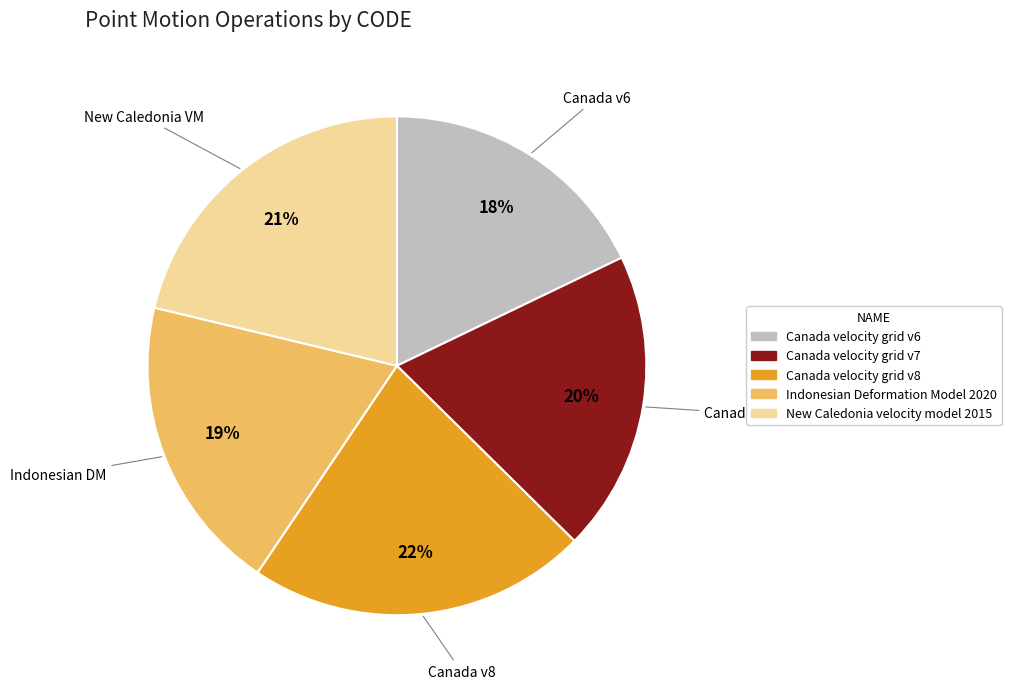

The Indonesian Deformation Model 2020 slice represents 8% of the pie. True or false?

False